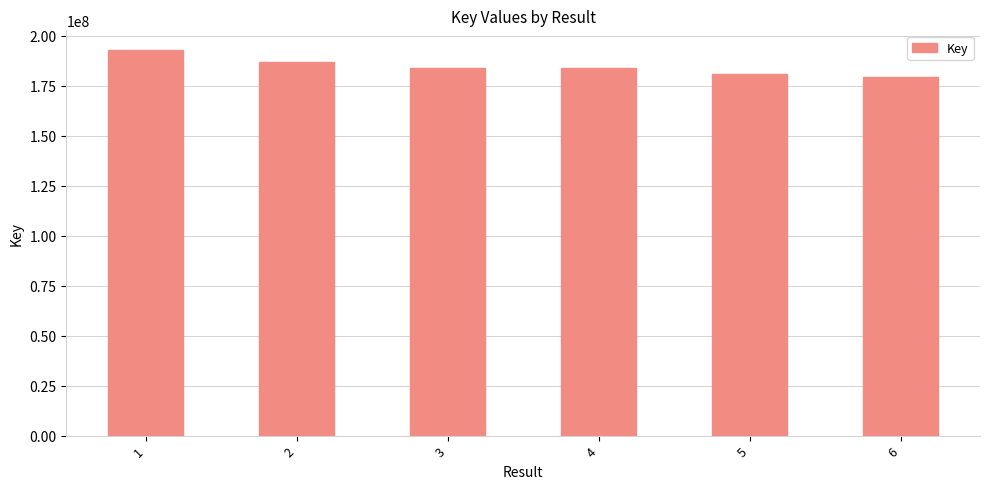

Which label corresponds to the largest value in the chart?

1